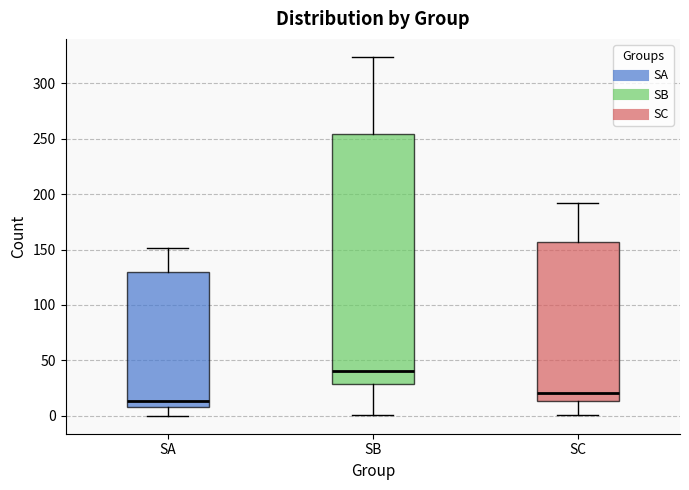

Which box's median line is the highest?

SB